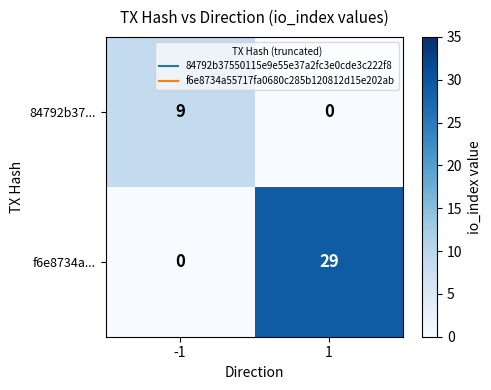

How many data points in 84792b37... are less than 9?

1